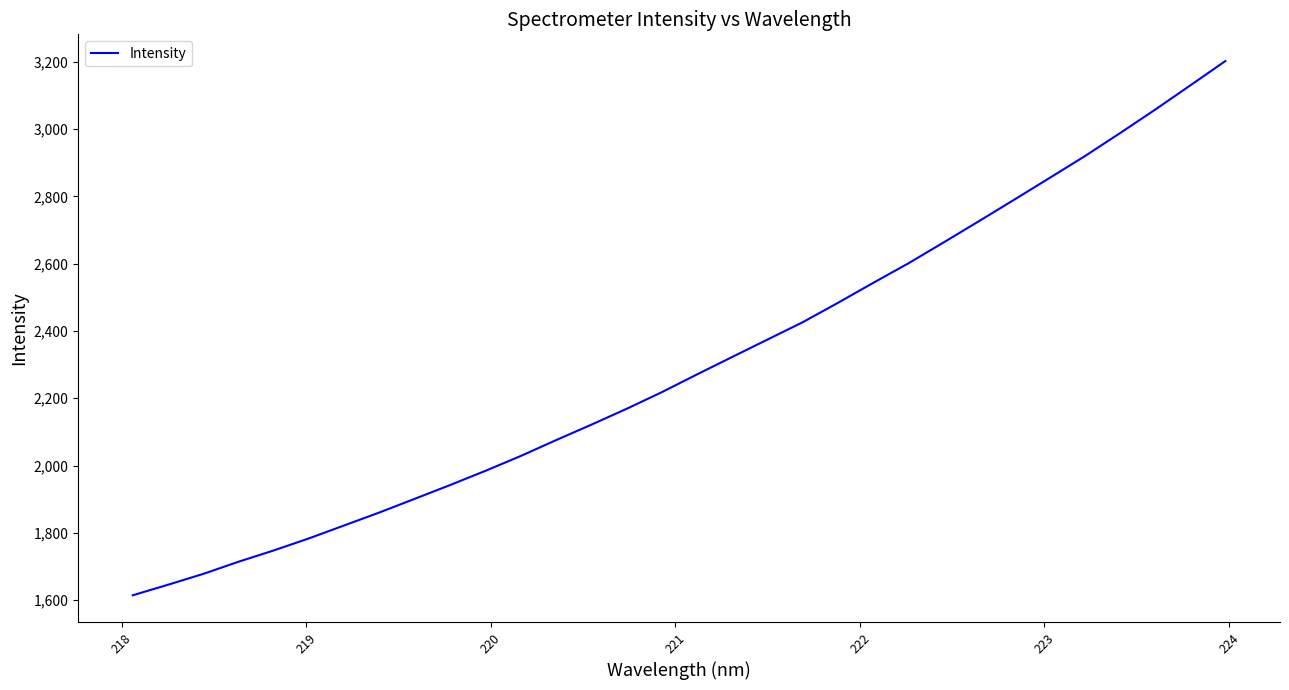

What is the difference between the maximum and minimum values?

1587.6